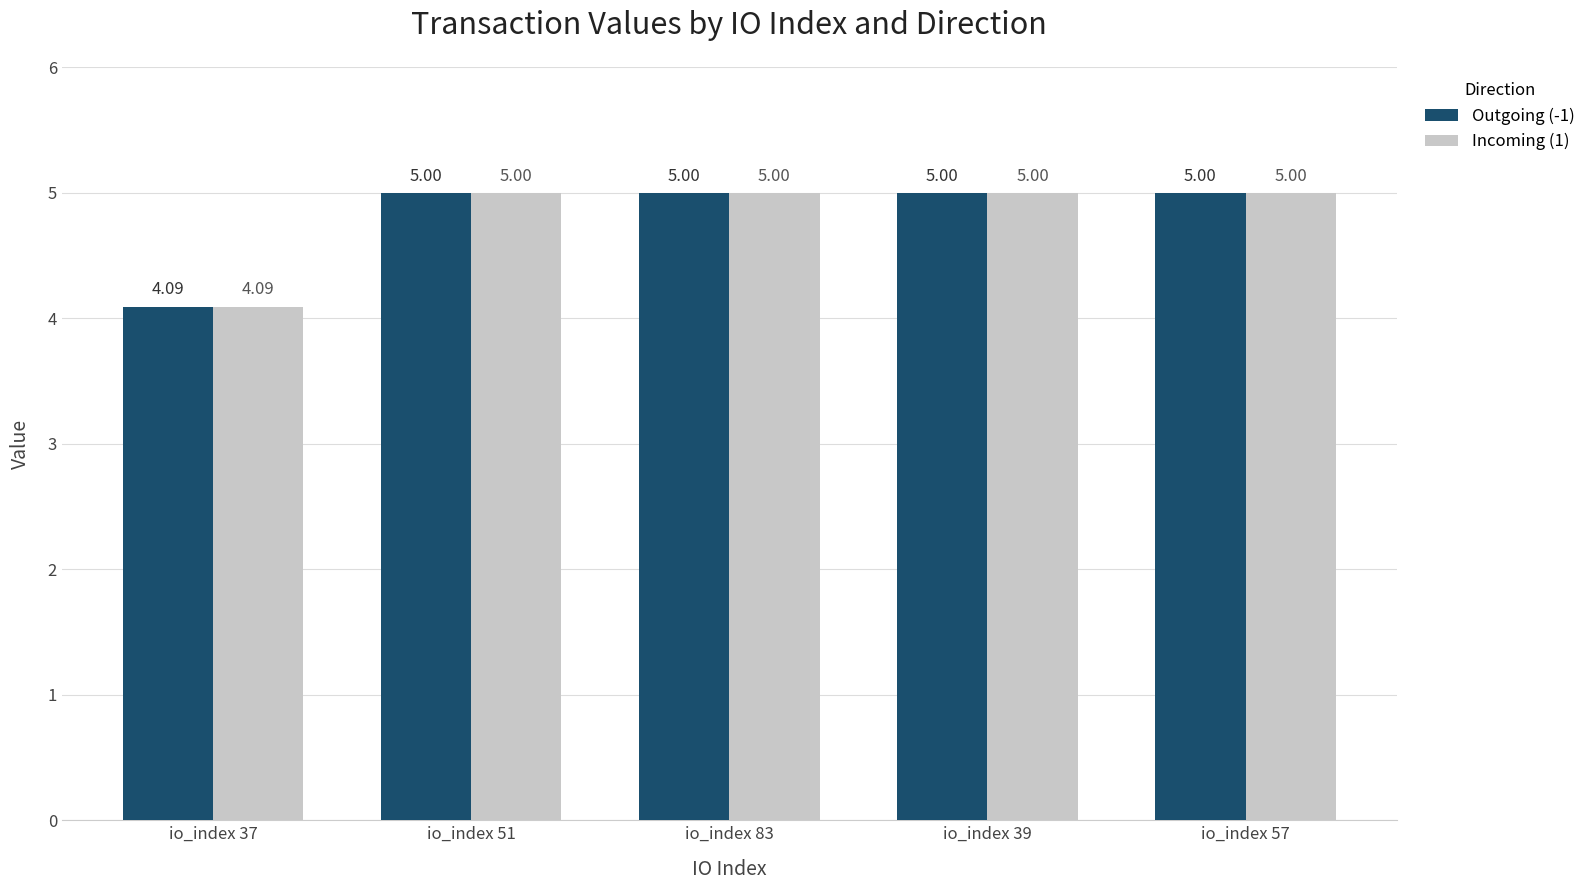

Count the number of data series in this chart.

2